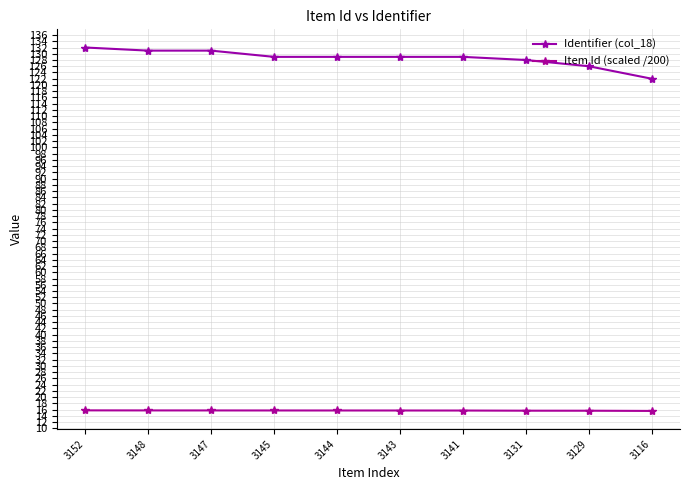

What is the average value of the Item Id (scaled /200) series?

15.7